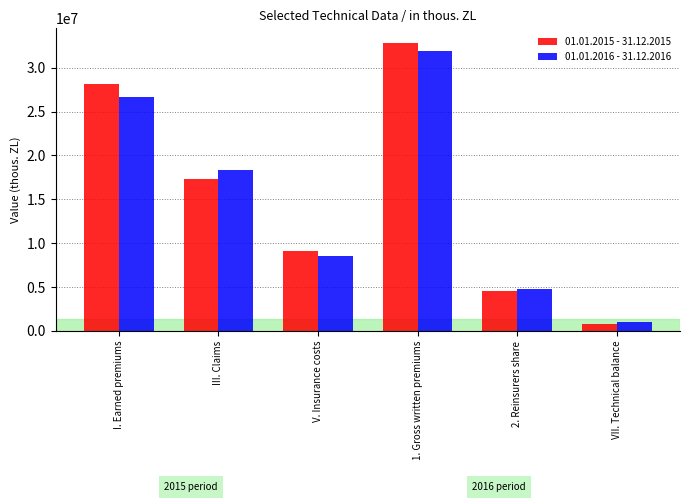

What is the difference between the 01.01.2015 - 31.12.2015 values at 1. Gross written premiums and V. Insurance costs?

23719859.4